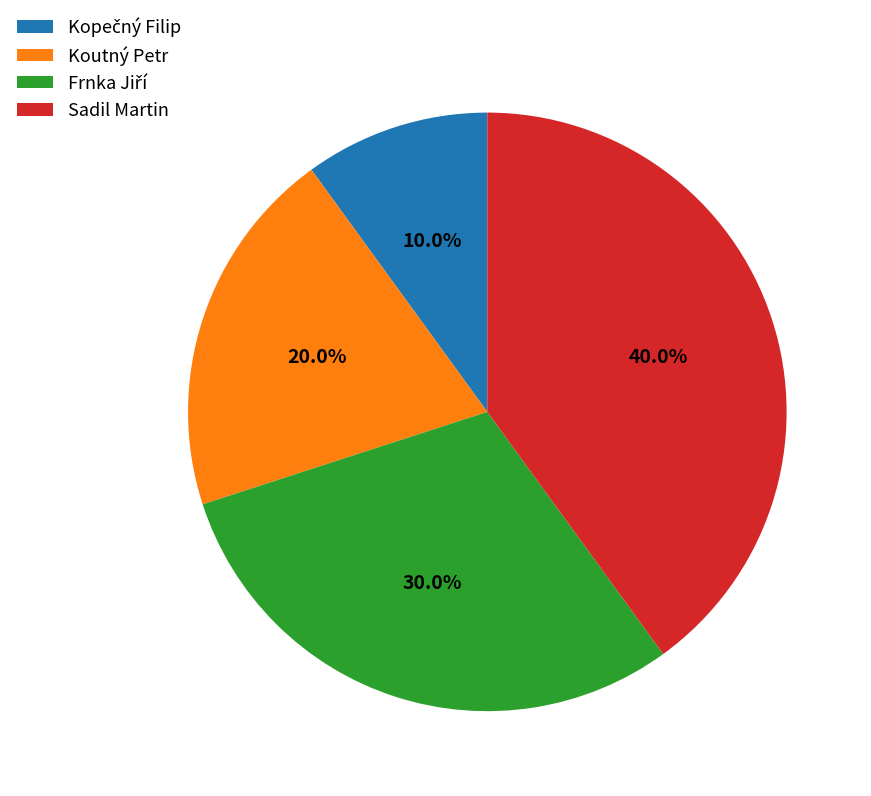

Which has a higher value, Koutný Petr or Sadil Martin?

Sadil Martin